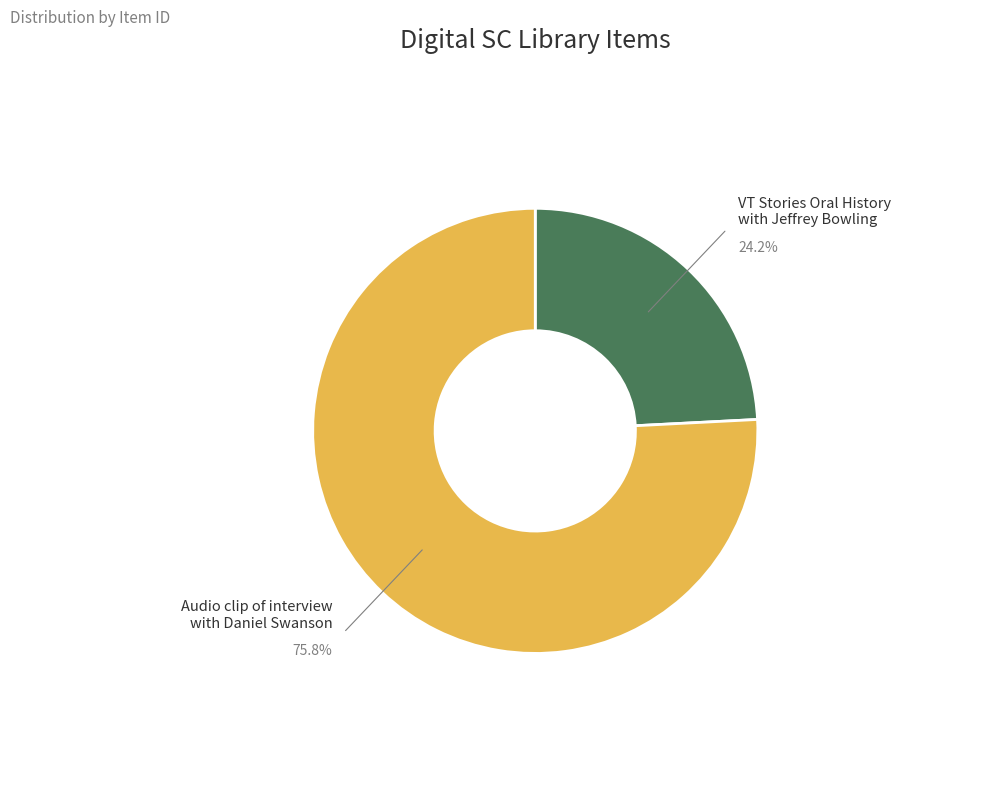

What is the smallest slice in the pie chart?

VT Stories Oral History with Jeffrey Bowling